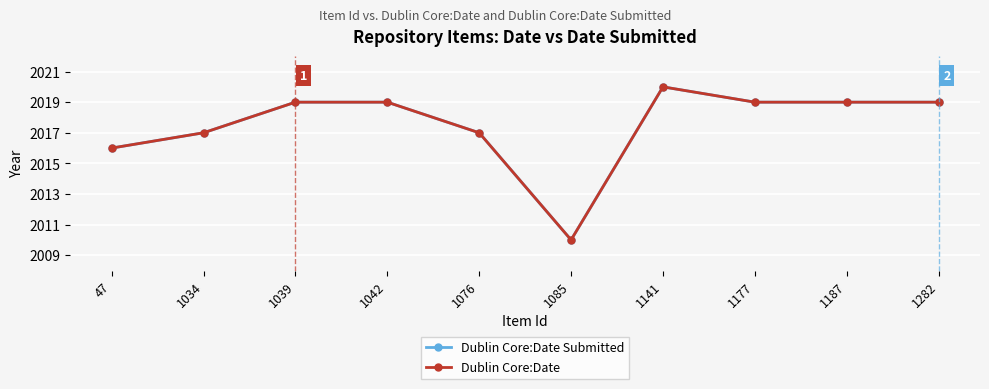

Does the chart have visible grid lines?

Yes